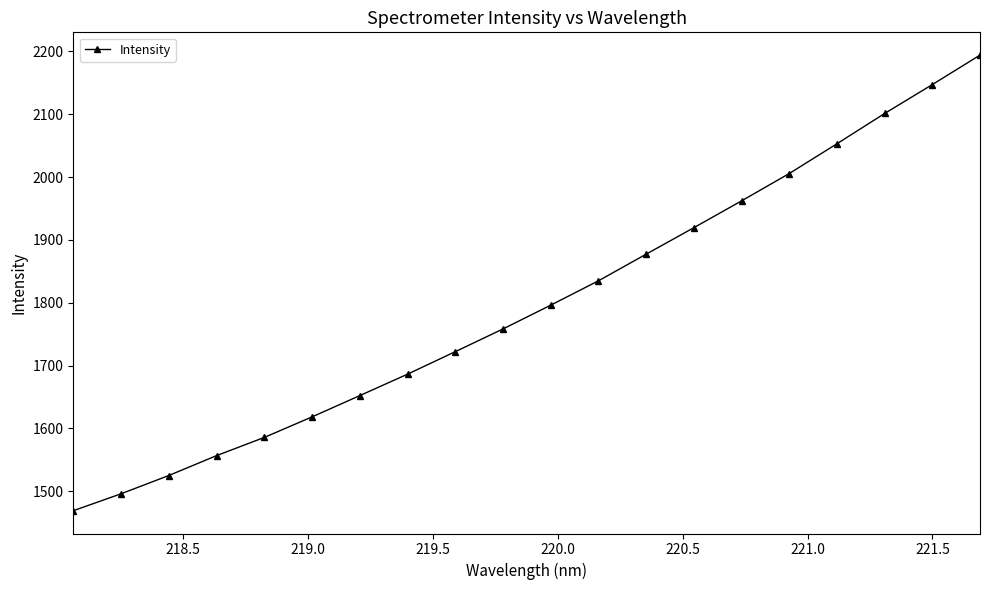

Count the number of categories in the chart.

20